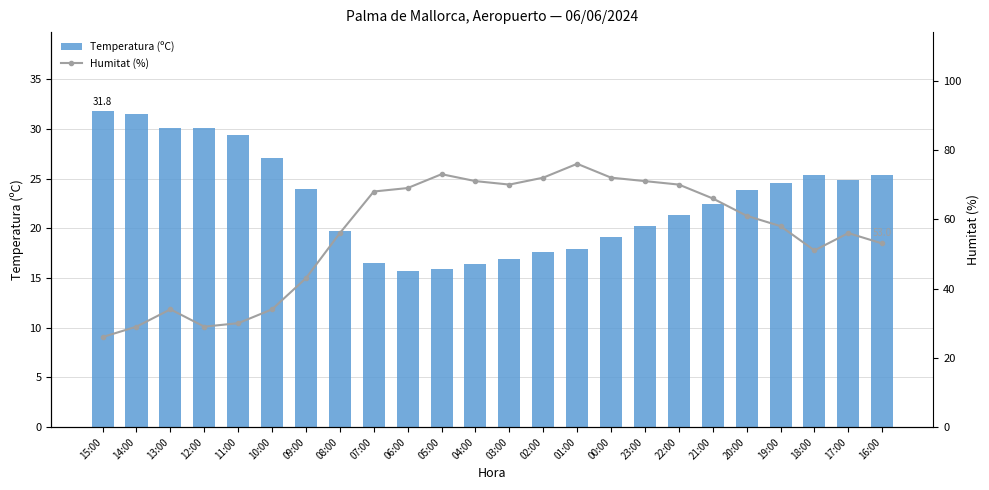

What are all the series names shown in the legend?

Temperatura (ºC), Humitat (%)